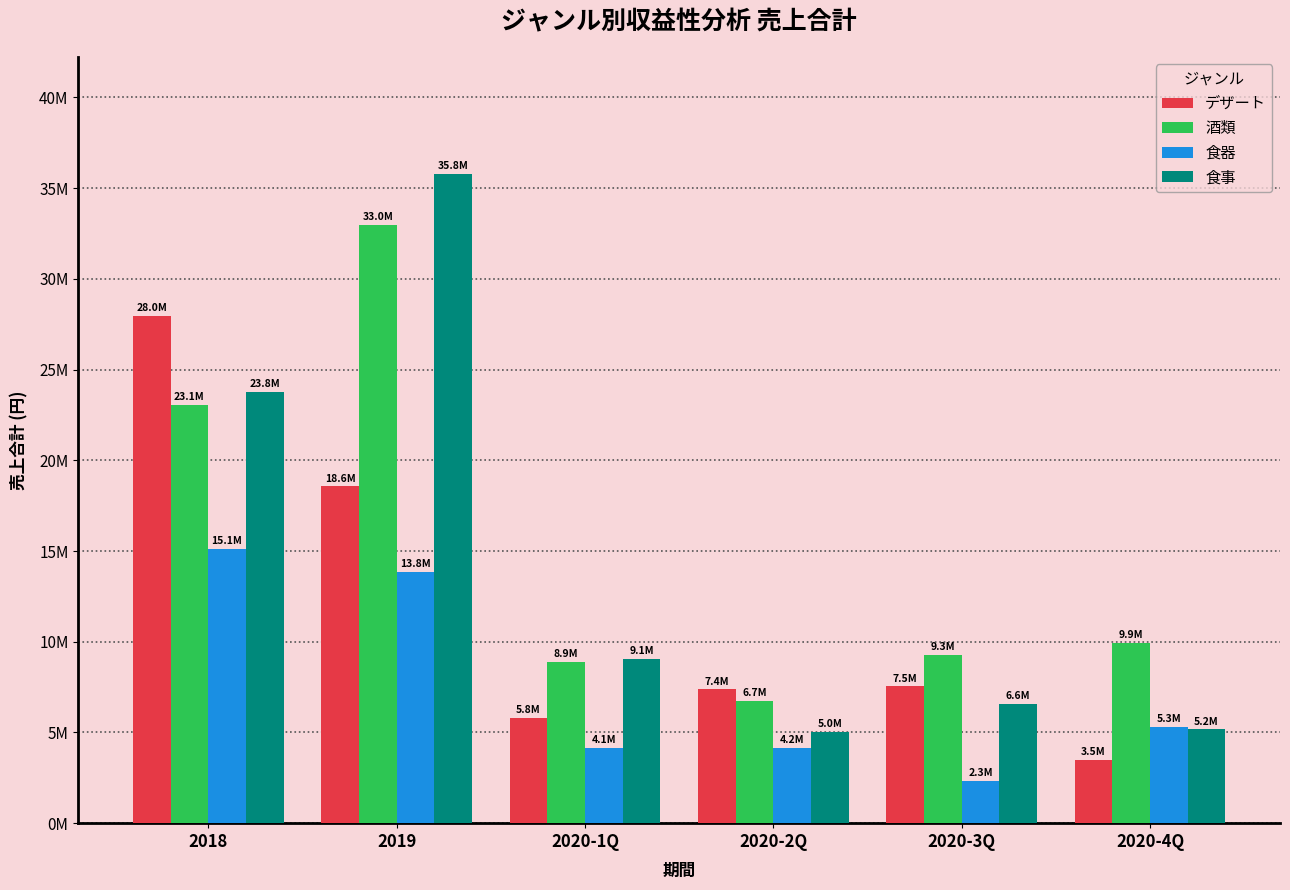

True or false: 食器 has a value of 15114400 at 2018.

True